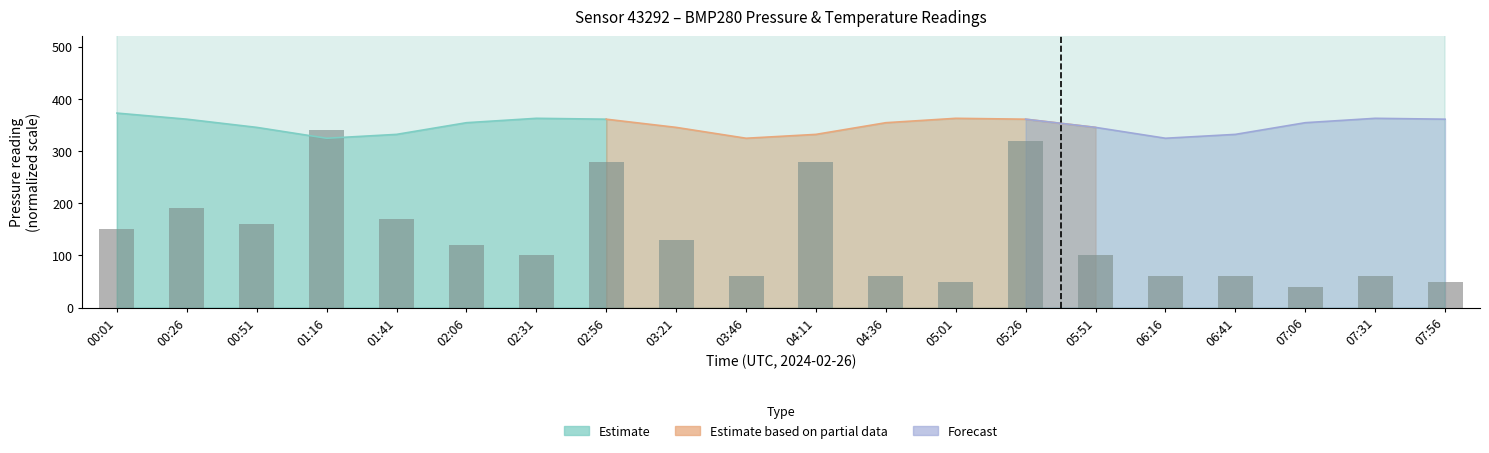

What position from the left is 00:26?

2